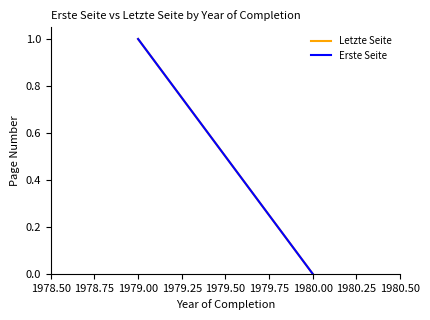

Which series has the largest range (max minus min)?

Letzte Seite